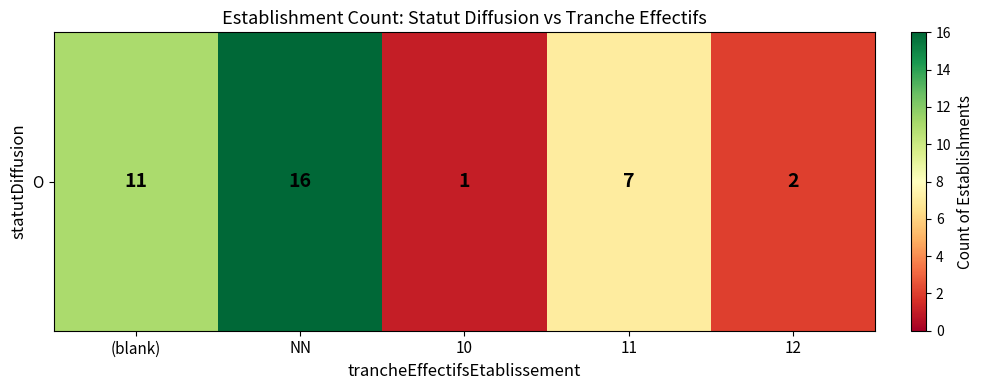

What is the difference between the maximum and minimum values?

15